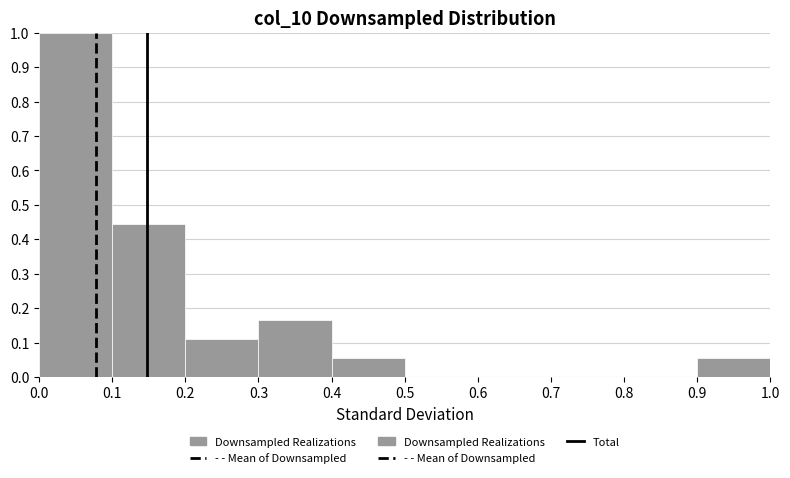

Reading left to right, list every bar in this chart as the range it spans on the x-axis followed by its height. The values are not printed on the chart, so give them approximately, as read against the axis.

0.0 to 0.1: 1.00
0.1 to 0.2: 0.44
0.2 to 0.3: 0.11
0.3 to 0.4: 0.17
0.4 to 0.5: 0.06
0.5 to 0.6: 0
0.6 to 0.7: 0
0.7 to 0.8: 0
0.8 to 0.9: 0
0.9 to 1.0: 0.06